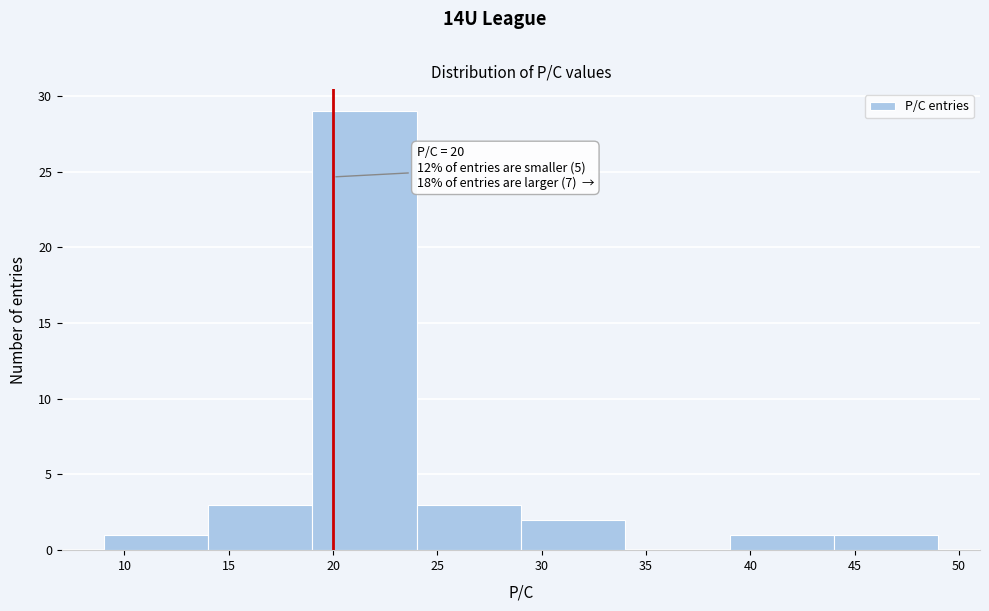

Over which range of the x-axis is the bar tallest?

19 to 24